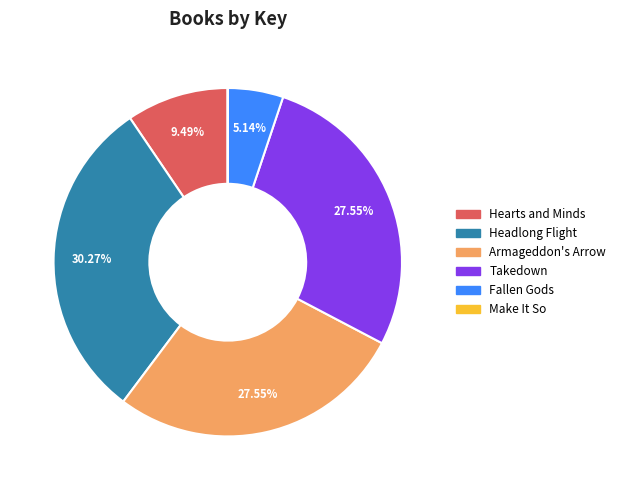

What is the largest slice in the pie chart?

Headlong Flight